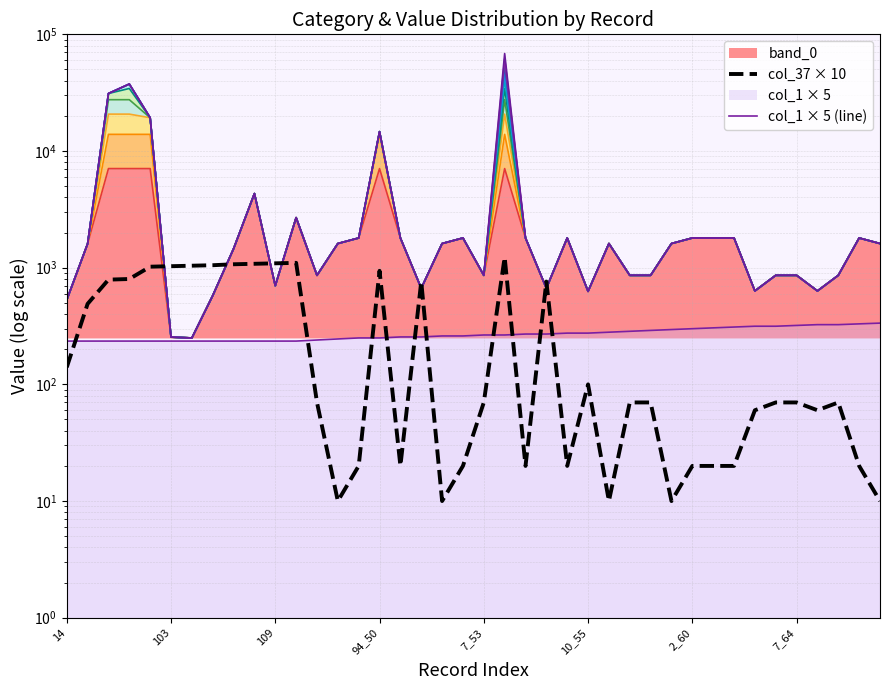

Between which two adjacent categories do col_1_values and col_37_values first intersect?

14 and 49